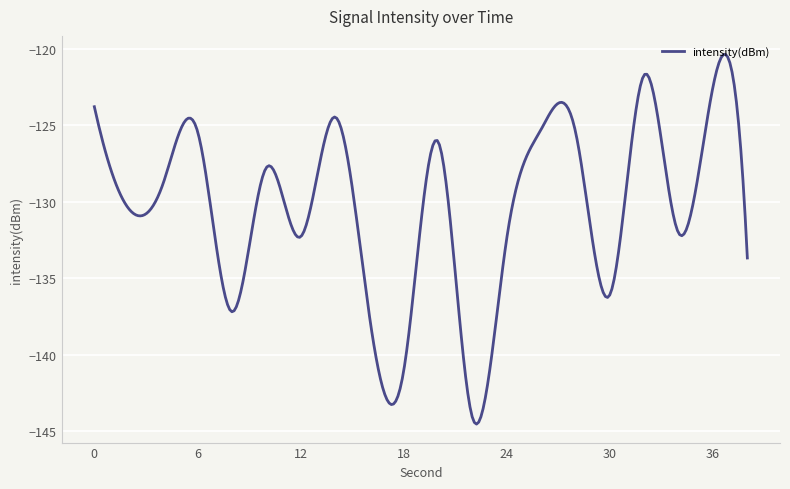

What is the maximum value shown in the chart?

-120.4